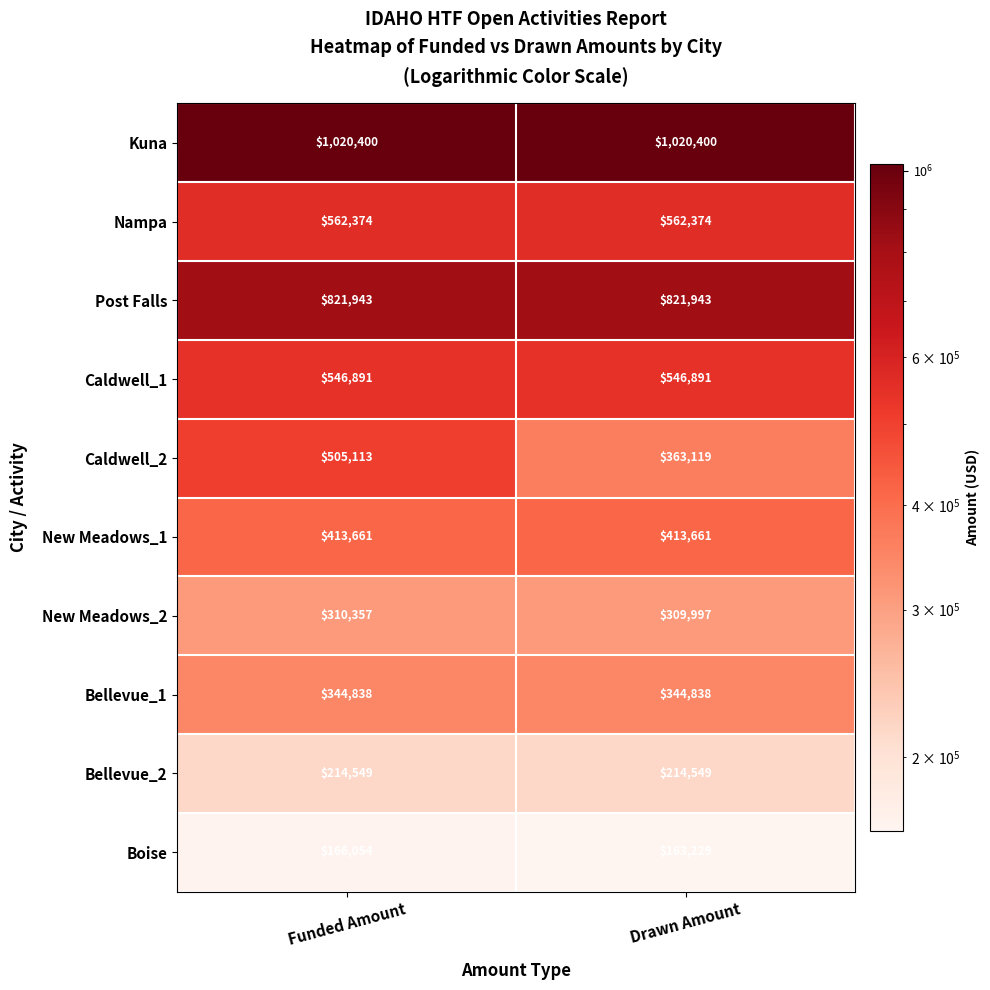

List the series in order of their peak value, highest first.

Kuna, Post Falls, Nampa, Caldwell_1, Caldwell_2, New Meadows_1, Bellevue_1, New Meadows_2, Bellevue_2, Boise